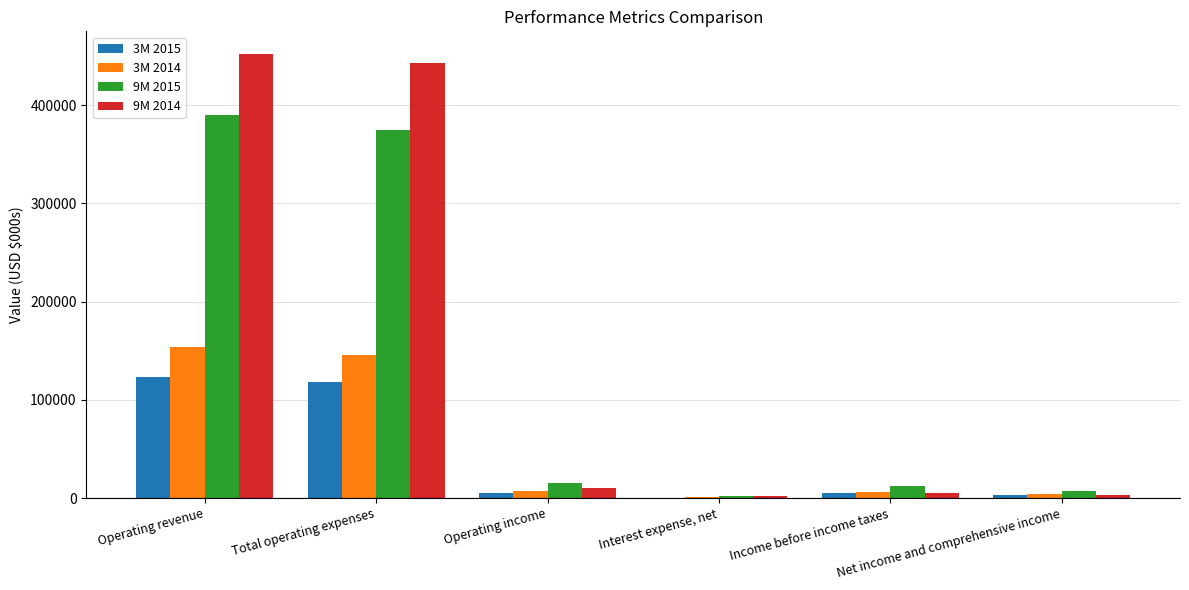

Read the 3M 2014 value at Interest expense, net.

816